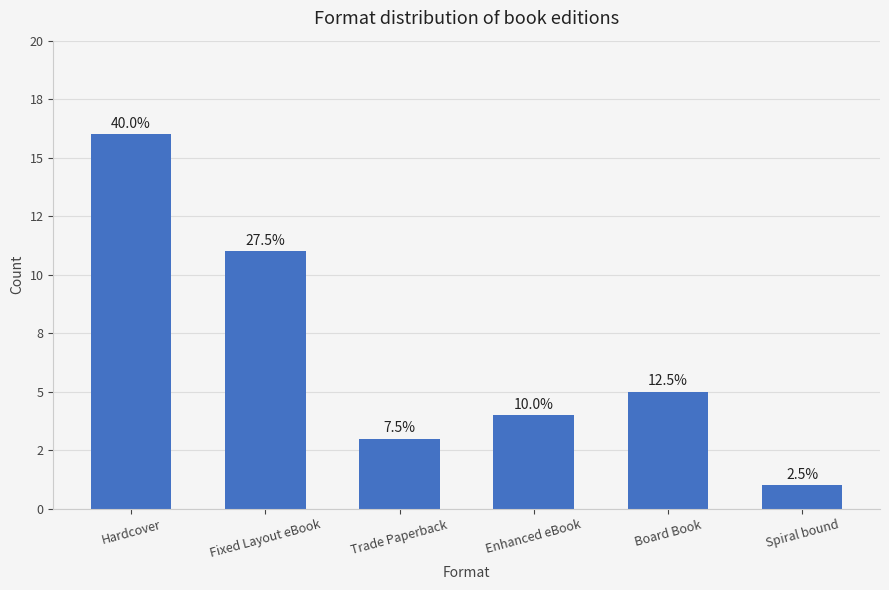

List the labels in order of value, largest first.

Hardcover, Fixed Layout eBook, Board Book, Enhanced eBook, Trade Paperback, Spiral bound